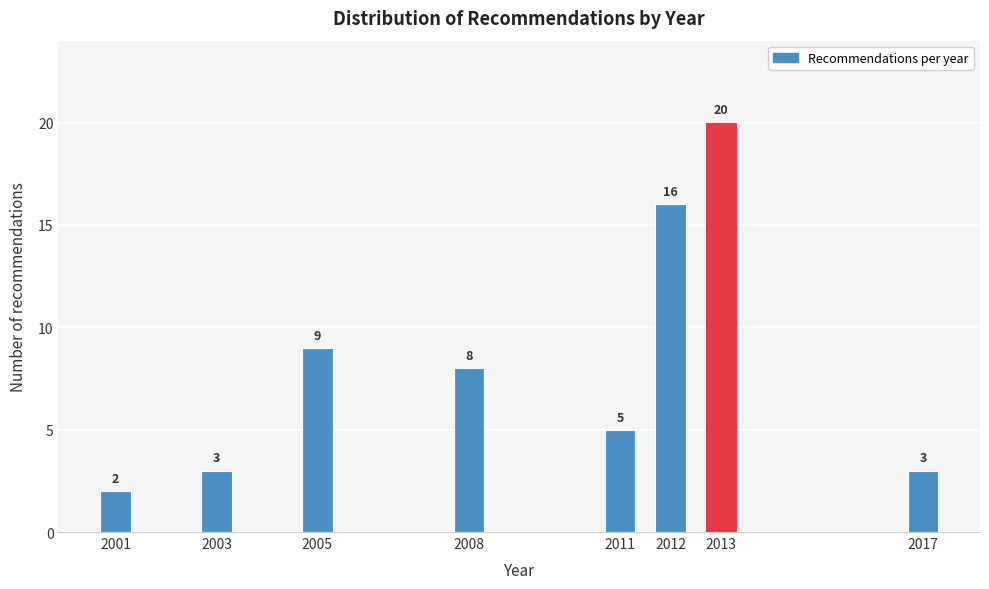

Reading right to left, what are all the values shown in this chart?

2017=3	2013=20	2012=16	2011=5	2008=8	2005=9	2003=3	2001=2